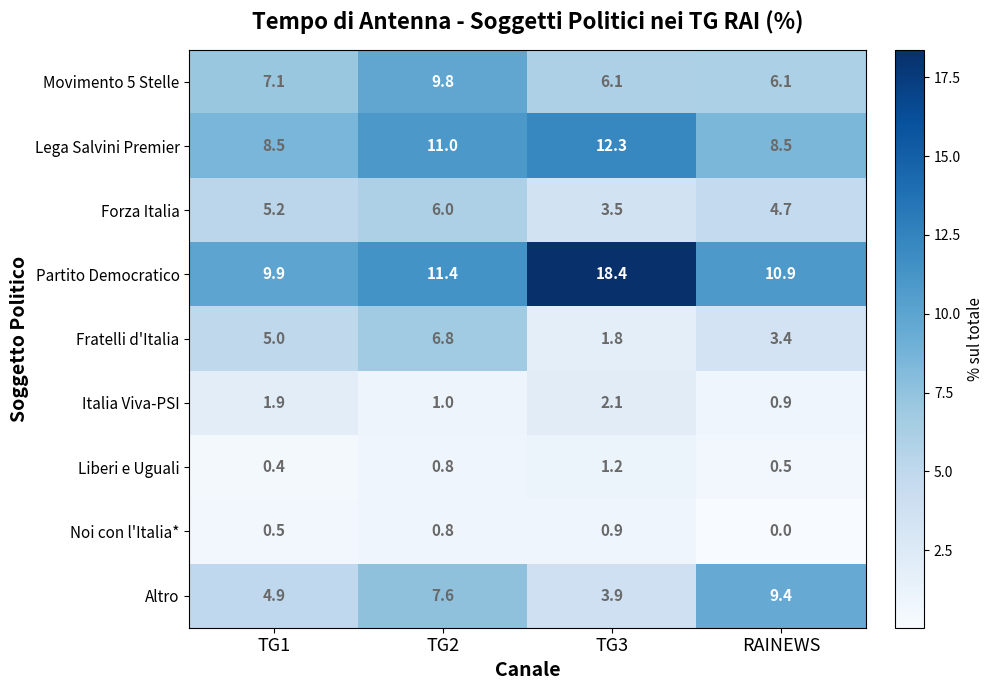

What is the difference between the highest and lowest values at TG1?

9.5